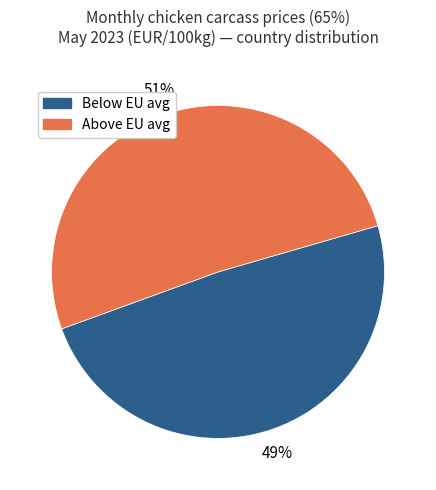

Does any single category account for the majority?

Yes